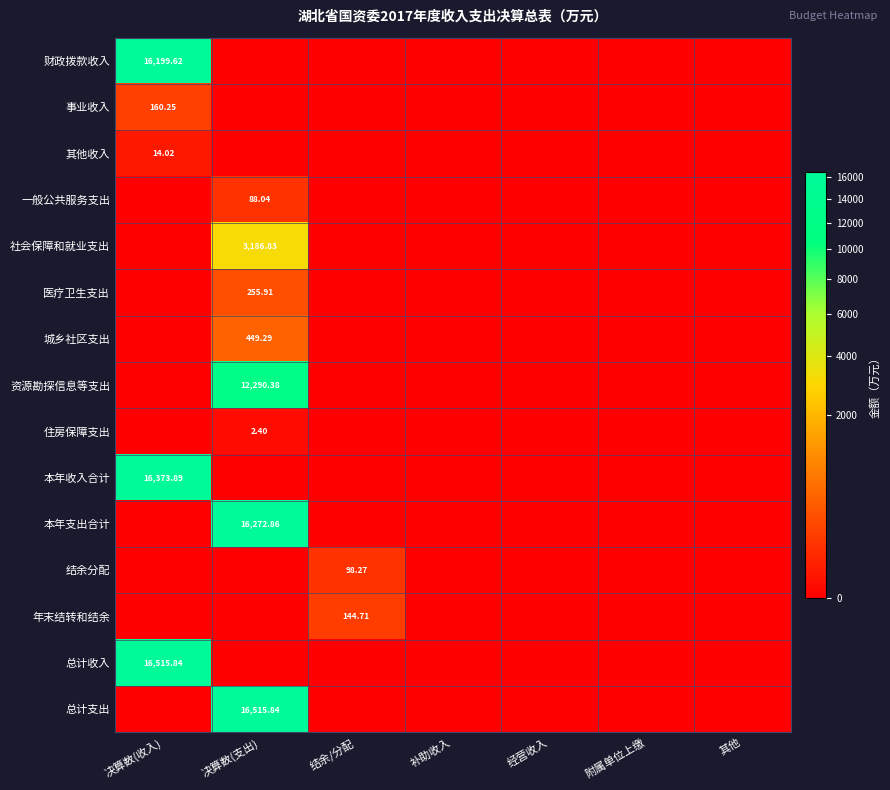

At 结余/分配, list the series in order from largest to smallest.

年末结转和结余, 结余分配, 财政拨款收入, 事业收入, 其他收入, 一般公共服务支出, 社会保障和就业支出, 医疗卫生支出, 城乡社区支出, 资源勘探信息等支出, 住房保障支出, 本年收入合计, 本年支出合计, 总计收入, 总计支出